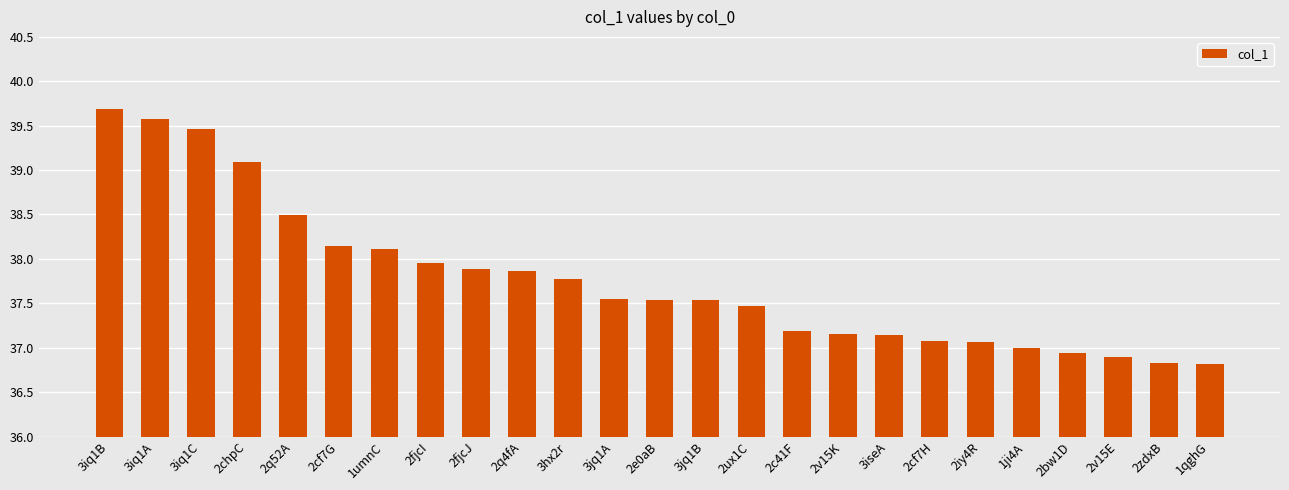

What is the label of the 17th bar from the right?

2fjcJ